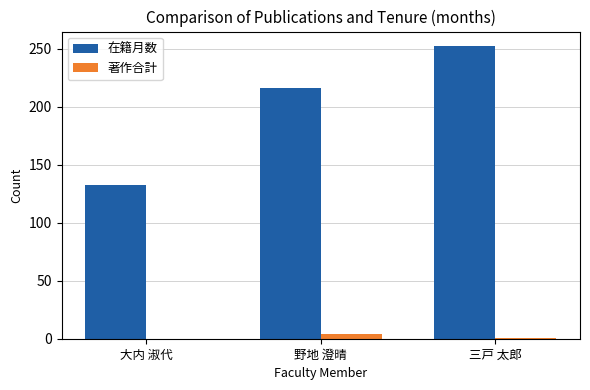

At which category is the sum across all series the highest?

三戸 太郎